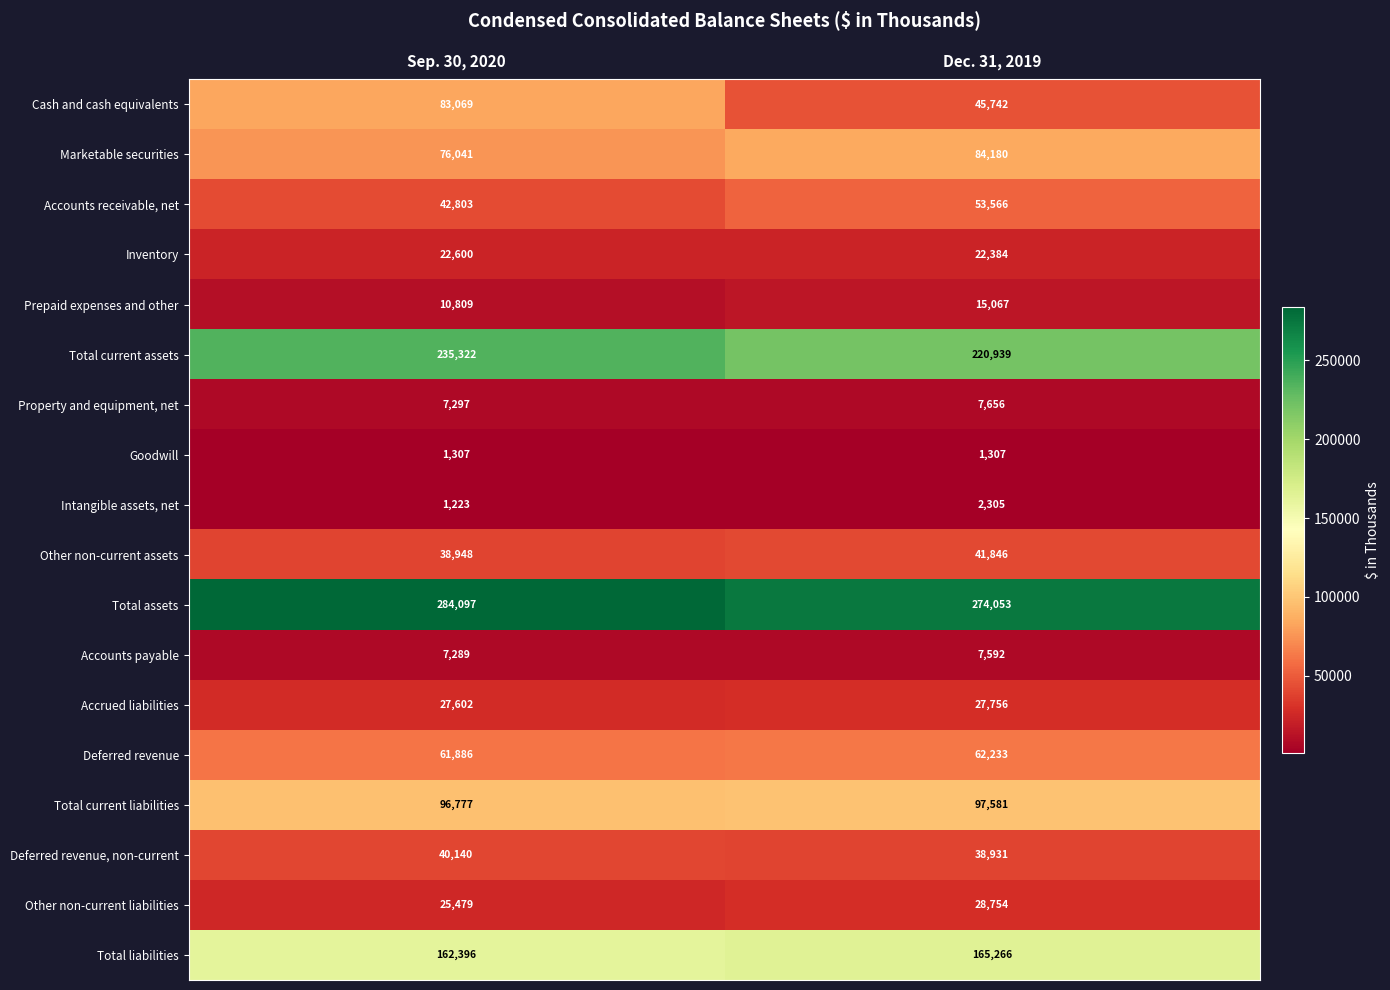

What is the difference between the Cash and cash equivalents values at Dec. 31, 2019 and Sep. 30, 2020?

37327